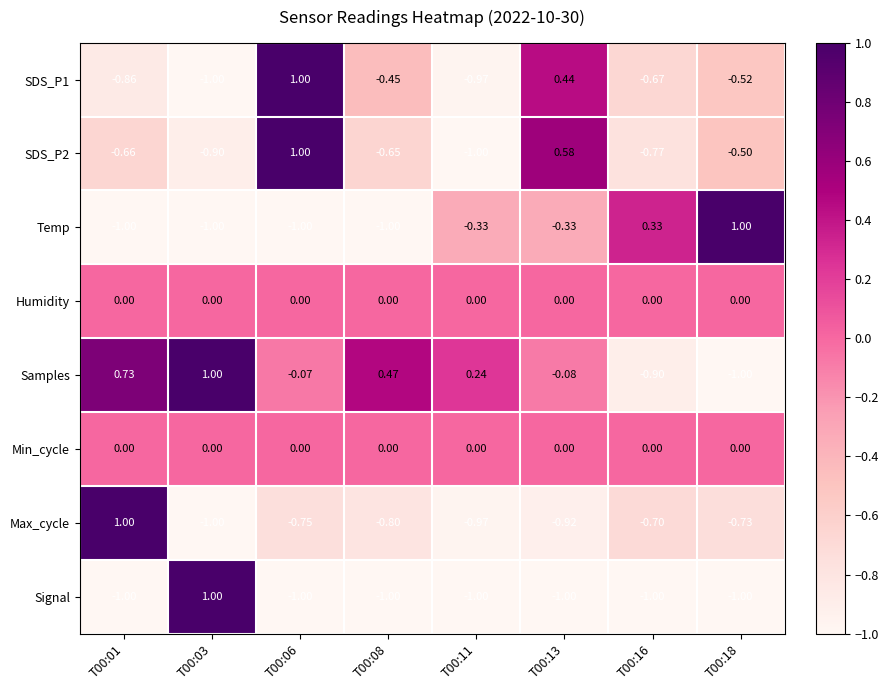

Which series changed the most between T00:16 and T00:18?

Temp